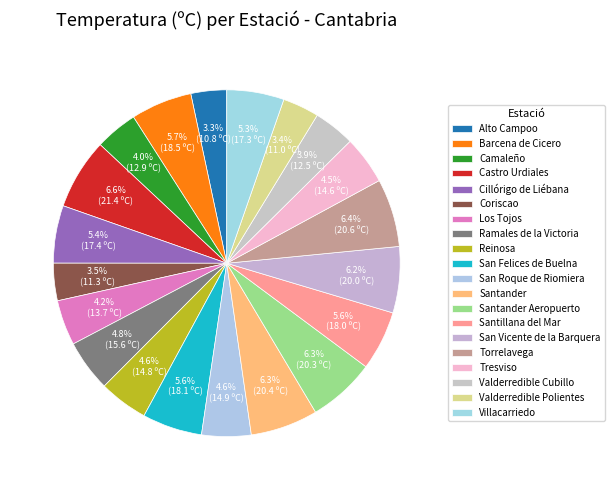

How many segments does this pie chart have?

20